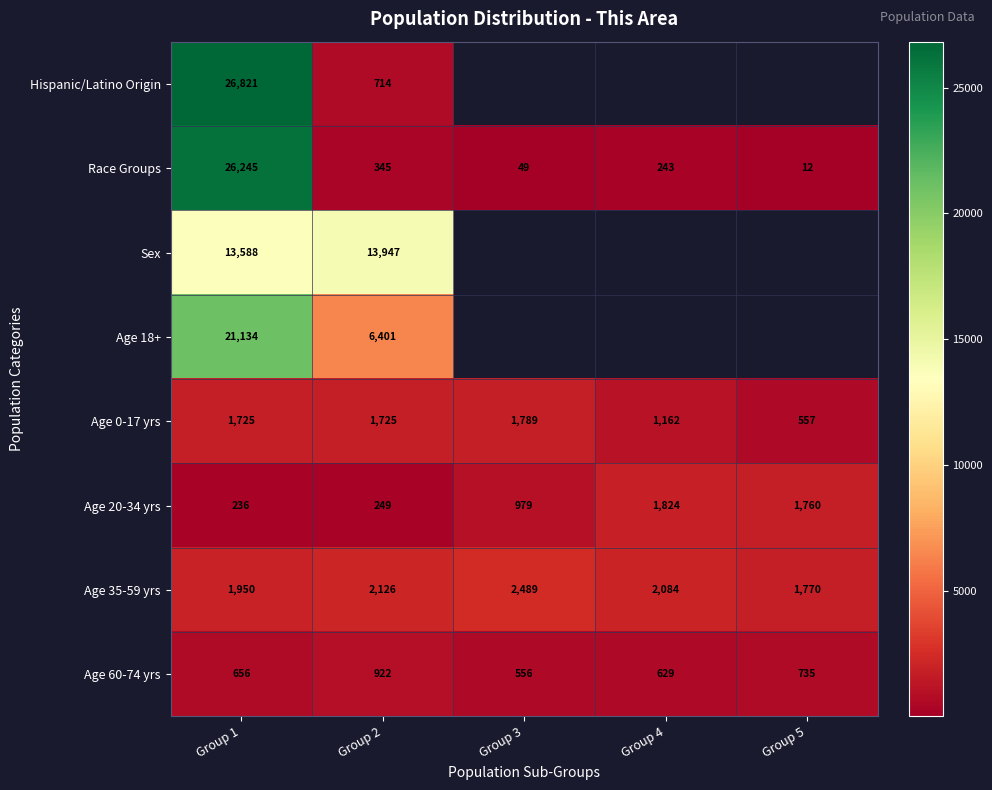

The Age 0-17 yrs series shows 1129.2 at Group 2. True or false?

False